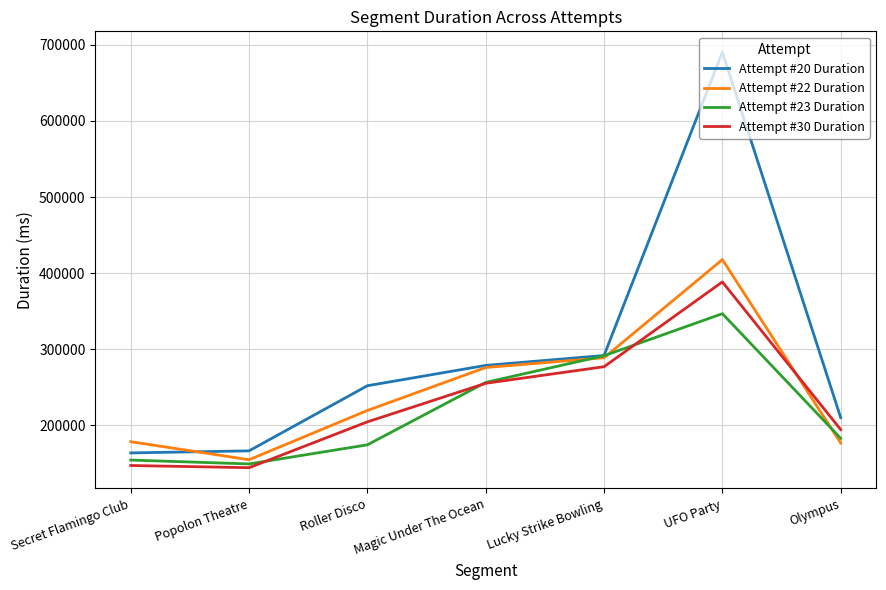

The Attempt #30 Duration series shows 277635 at Olympus. True or false?

False